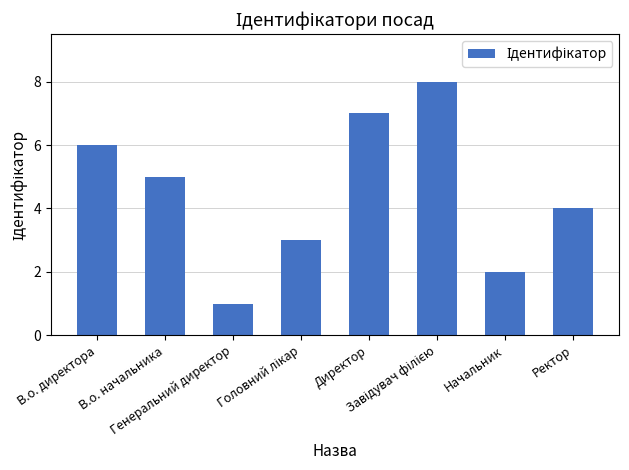

The chart shows a value of 7 at Директор. True or false?

True